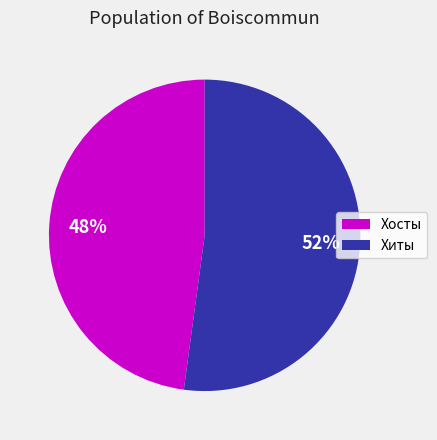

Is there any slice that represents more than half of the pie?

Yes